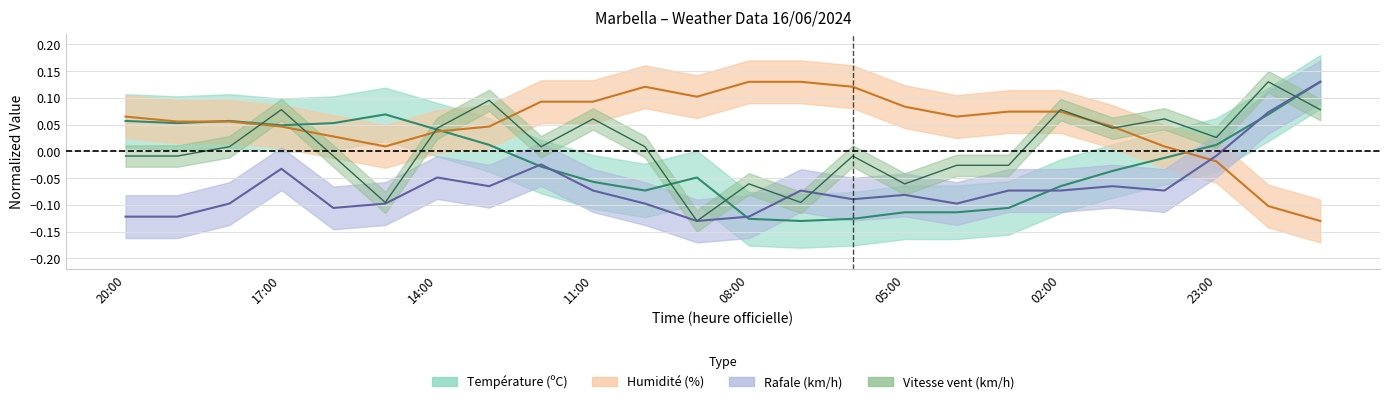

How many values in the Rafale (km/h) series are below 0?

22